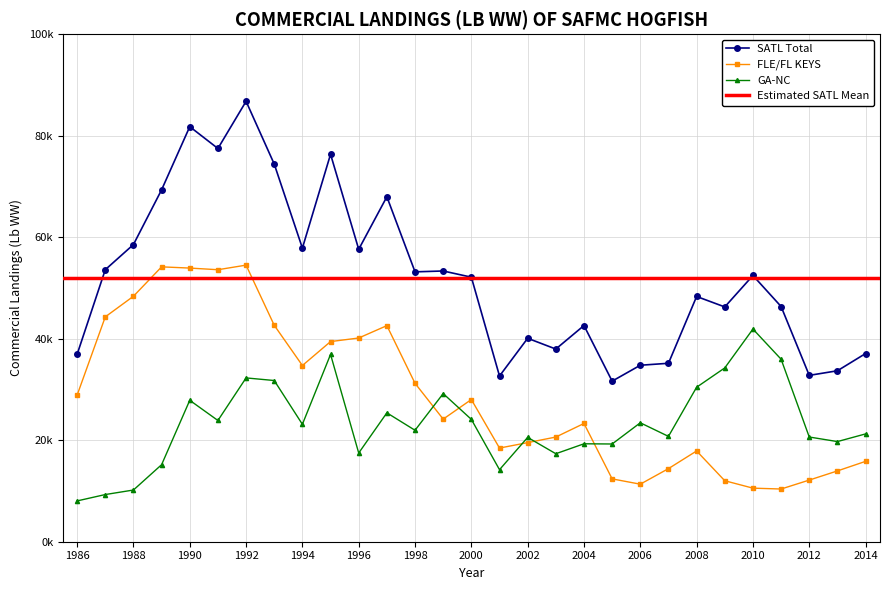

At how many categories does at least one series exceed 26019?

29